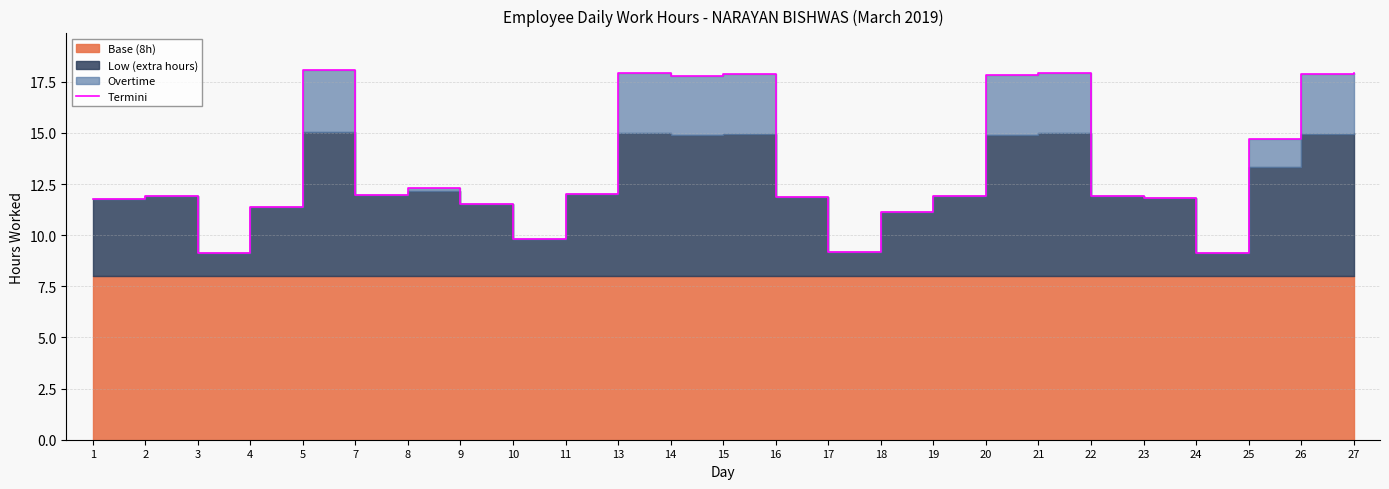

How many points are lower than both their immediate neighbors (excluding endpoints)?

6